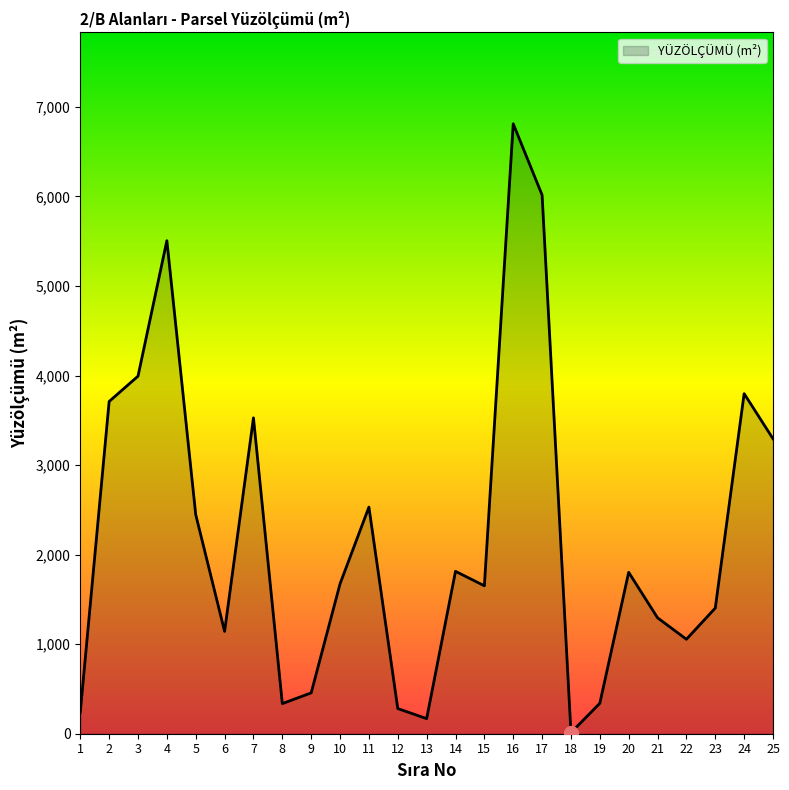

What is the maximum value shown in the chart?

6811.3